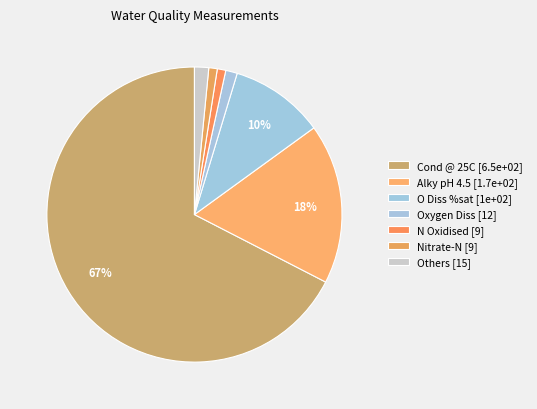

Count the number of slices in the pie.

7